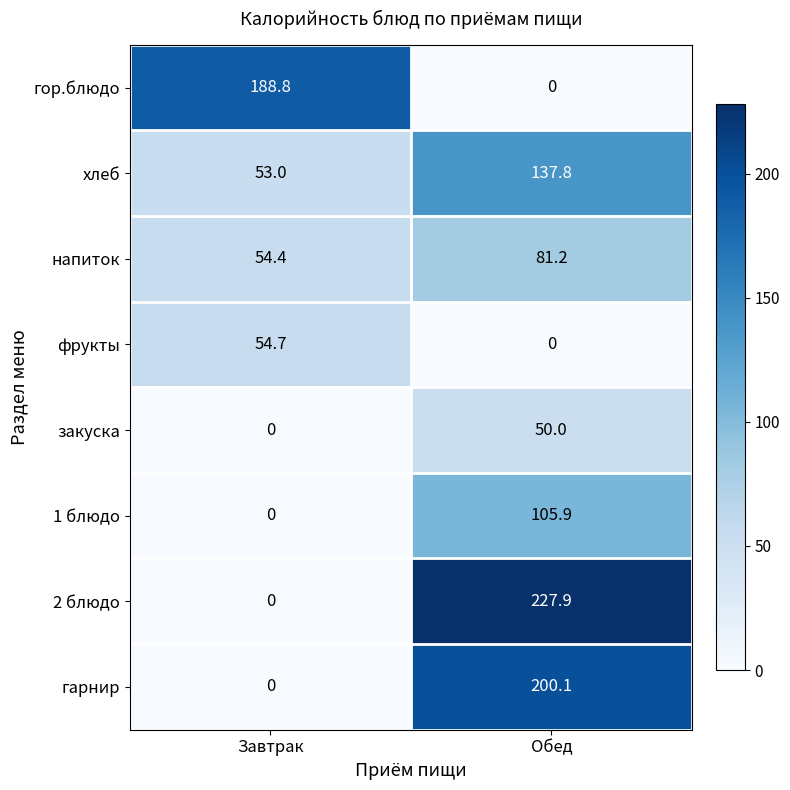

True or false: гор.блюдо has a value of 88.3 at Завтрак.

False